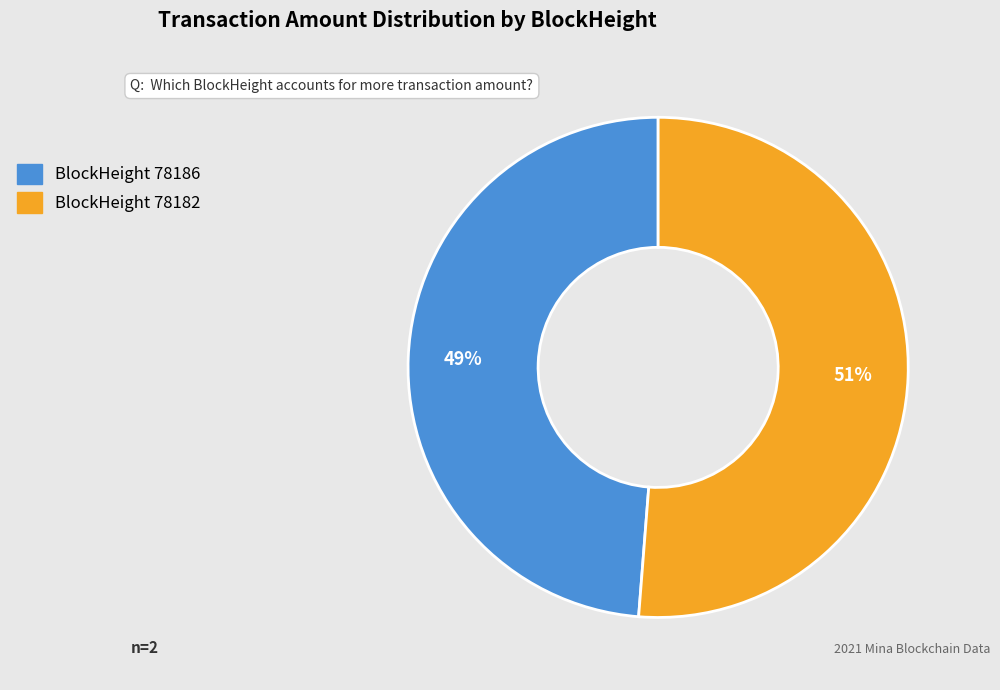

Is there a majority slice in this chart?

Yes